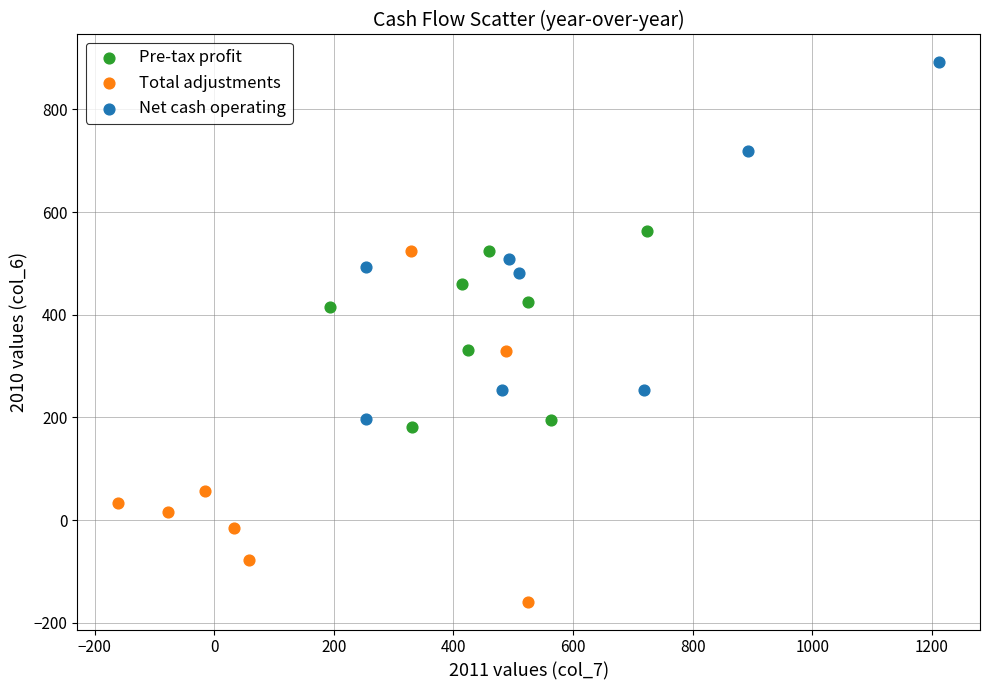

Which series contains the lowest Y value?

Total adjustments